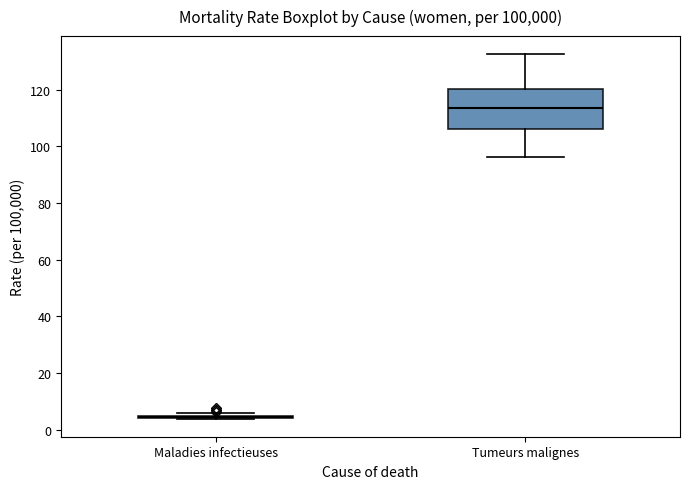

Reading left to right, transcribe this box plot: for each box, give where its median line is, the range the box spans, and where its two whiskers end, as read against the y-axis. The values are not printed on the chart, so give them approximately, as read against the axis.

Maladies infectieuses: box collapsed to a line at 4, whiskers 4 to 6
Tumeurs malignes: median 114, box 106 to 120, whiskers 96 to 132